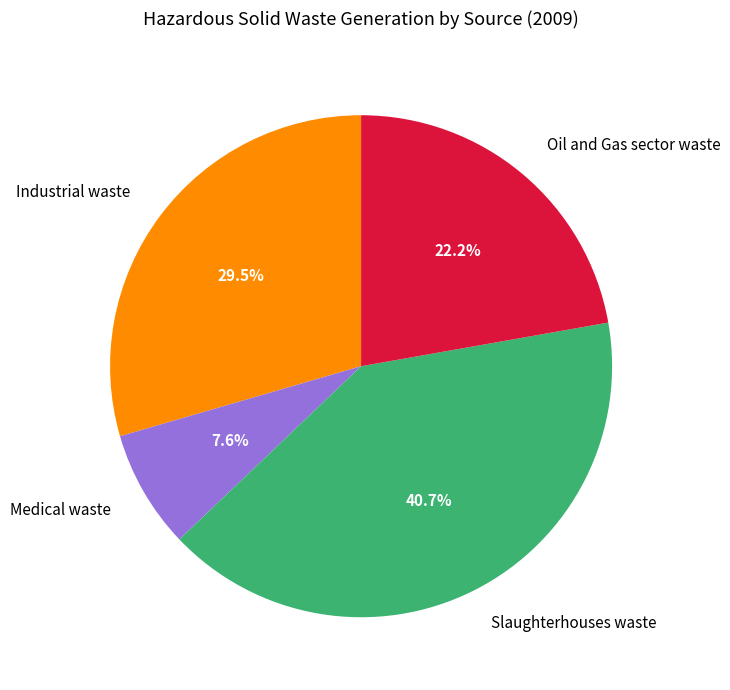

To the nearest percent, what is the difference between the Oil and Gas sector waste and Medical waste slice percentages?

15%